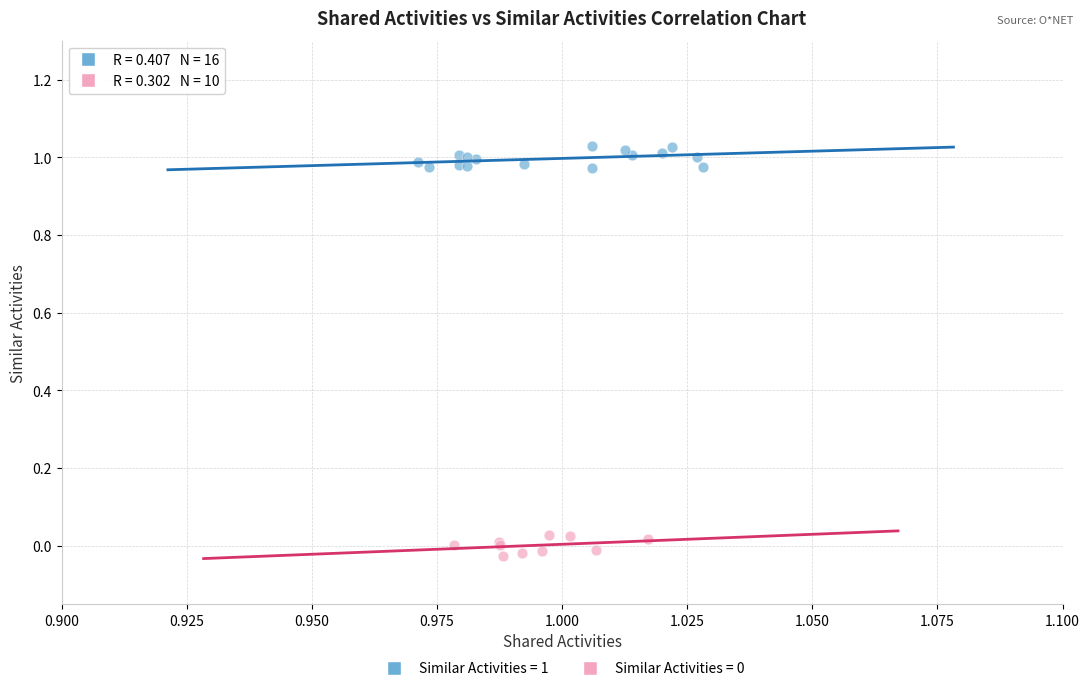

Which series contains the highest Y value?

Similar Activities = 1